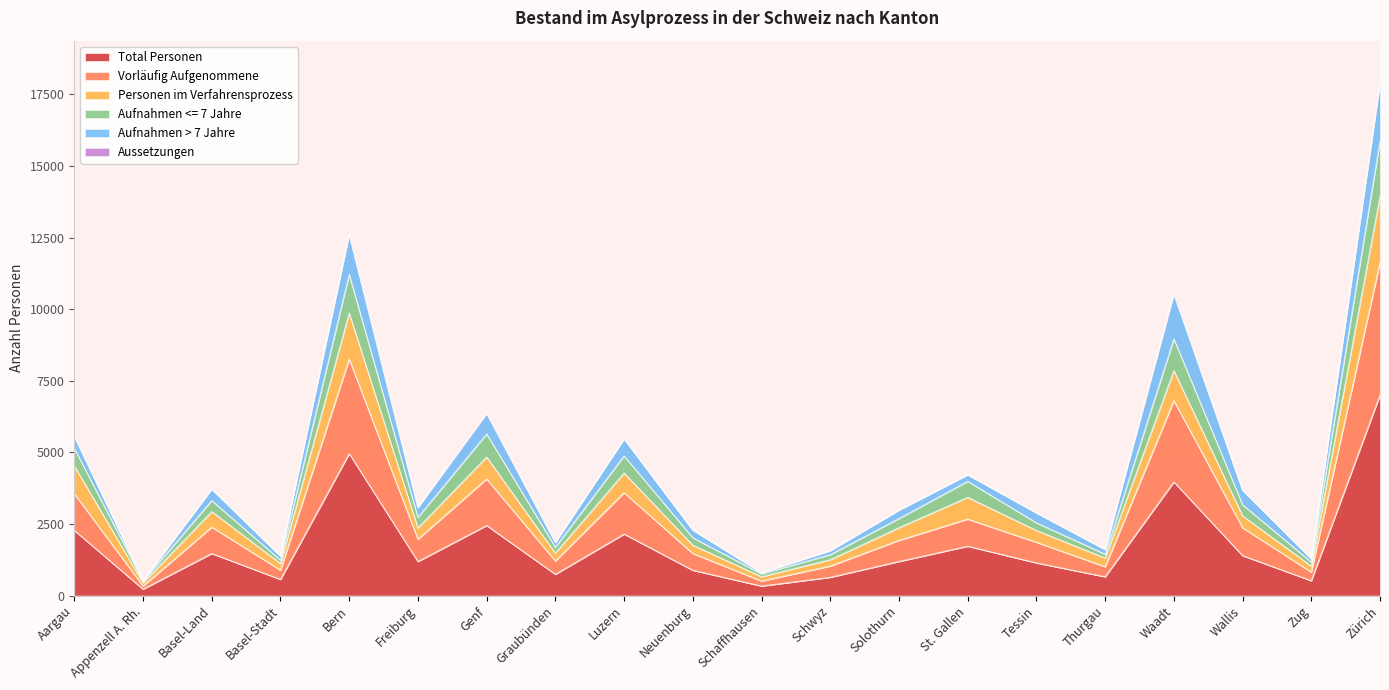

At which label does Total Personen reach its peak?

Zürich